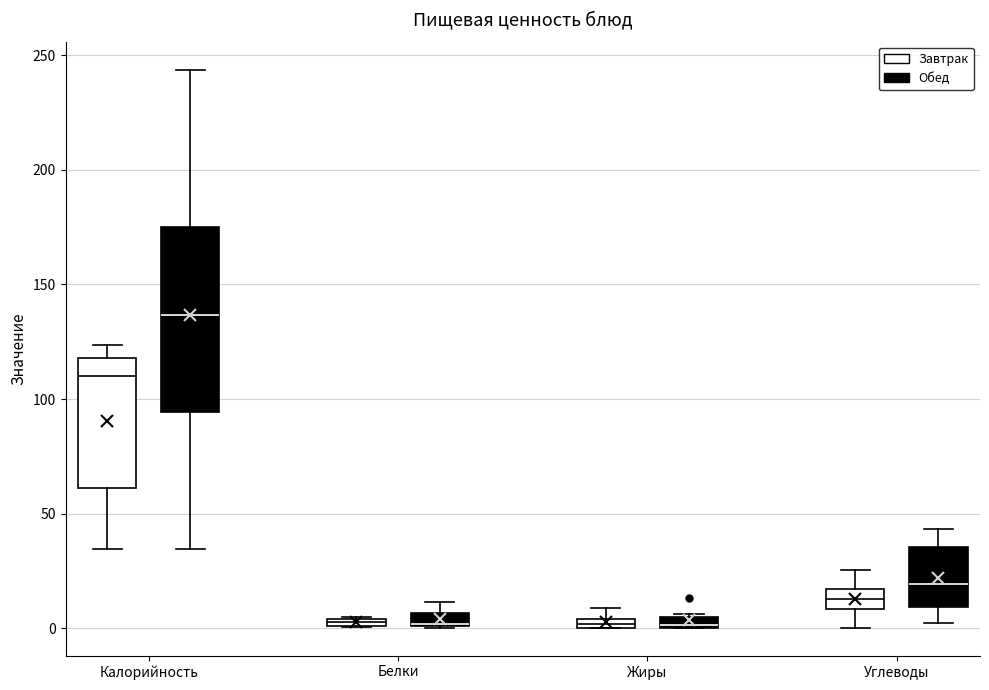

Where does the median line of the box for Калорийность (Завтрак) sit on the y-axis? The values are not printed on the chart, so give them approximately, as read against the axis.

110